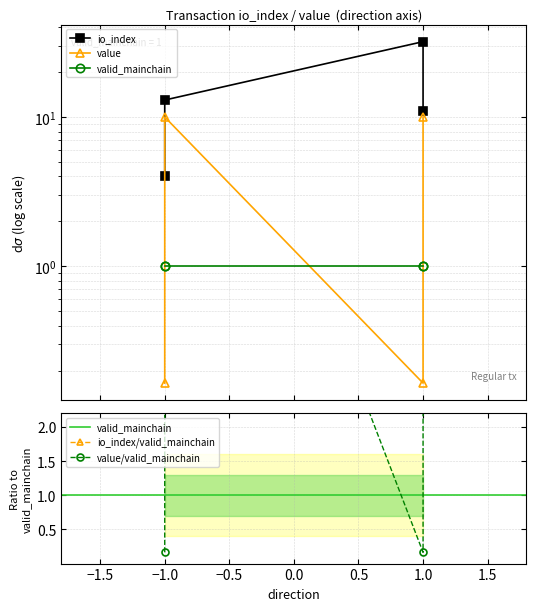

At which label does value reach its minimum?

-1